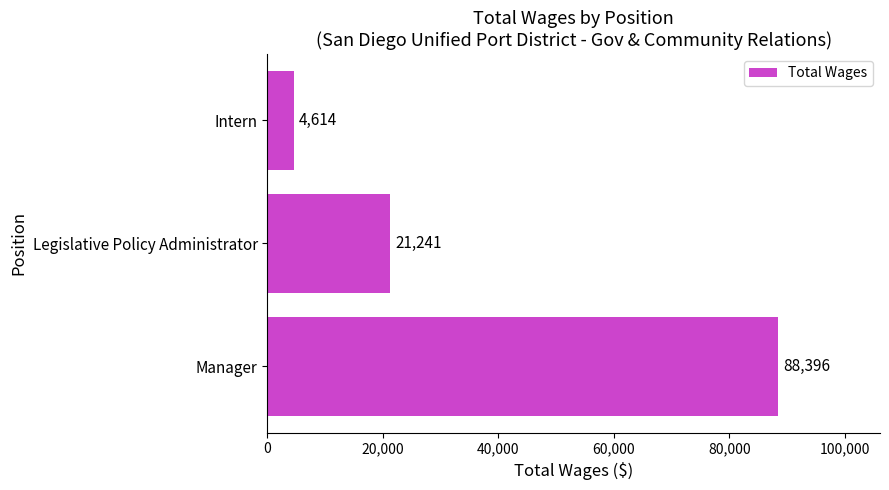

What is the ratio of the value at Legislative Policy Administrator to the value at Intern?

4.6